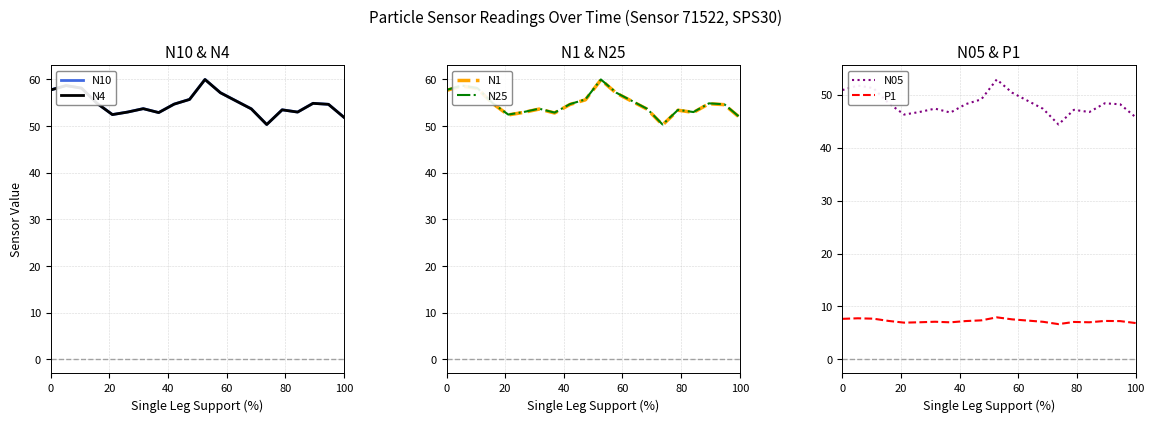

True or false: P1 and N1 intersect in this chart.

False